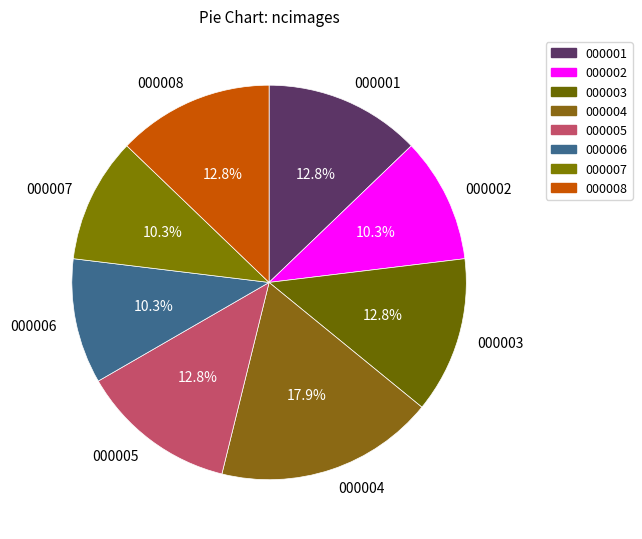

Is 000006 the majority of the pie?

No